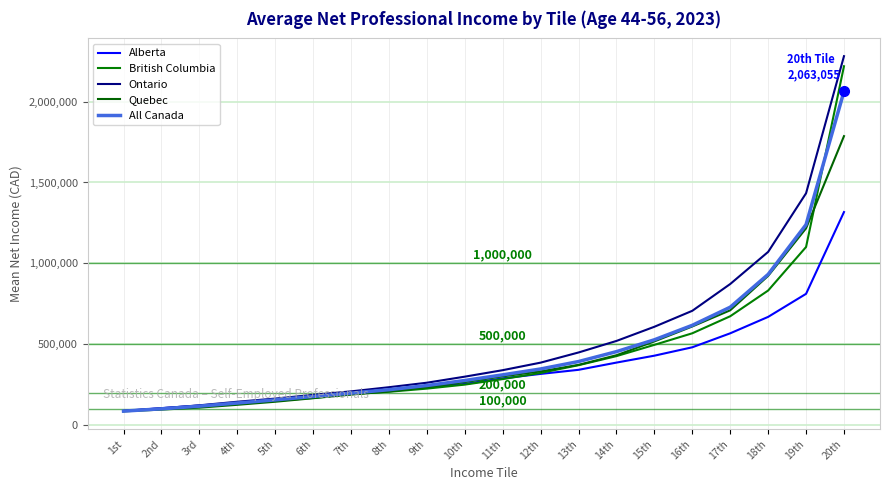

True or false: Ontario and Quebec intersect in this chart.

False